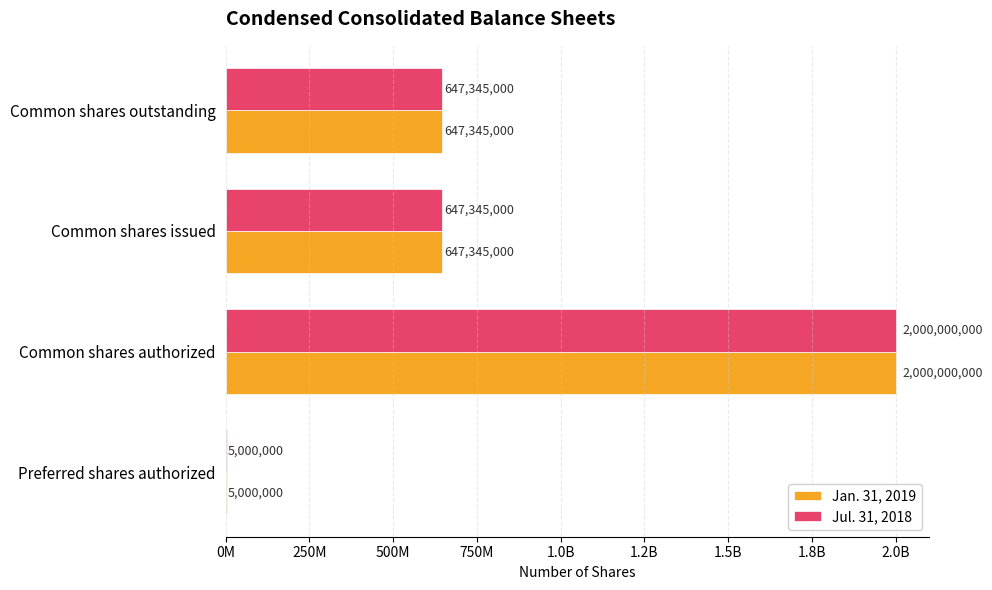

What is the sum of all Jul. 31, 2018 values?

3299690000